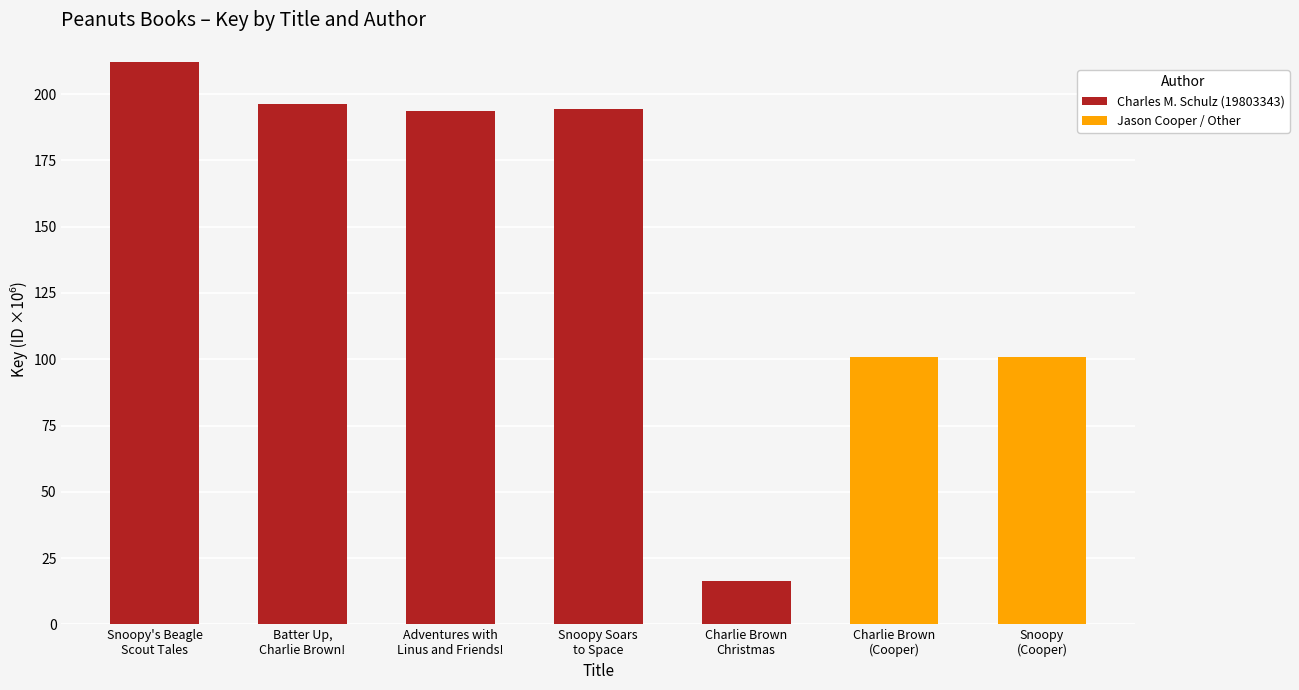

How many values in the Charles M. Schulz (19803343) series exceed 194?

3